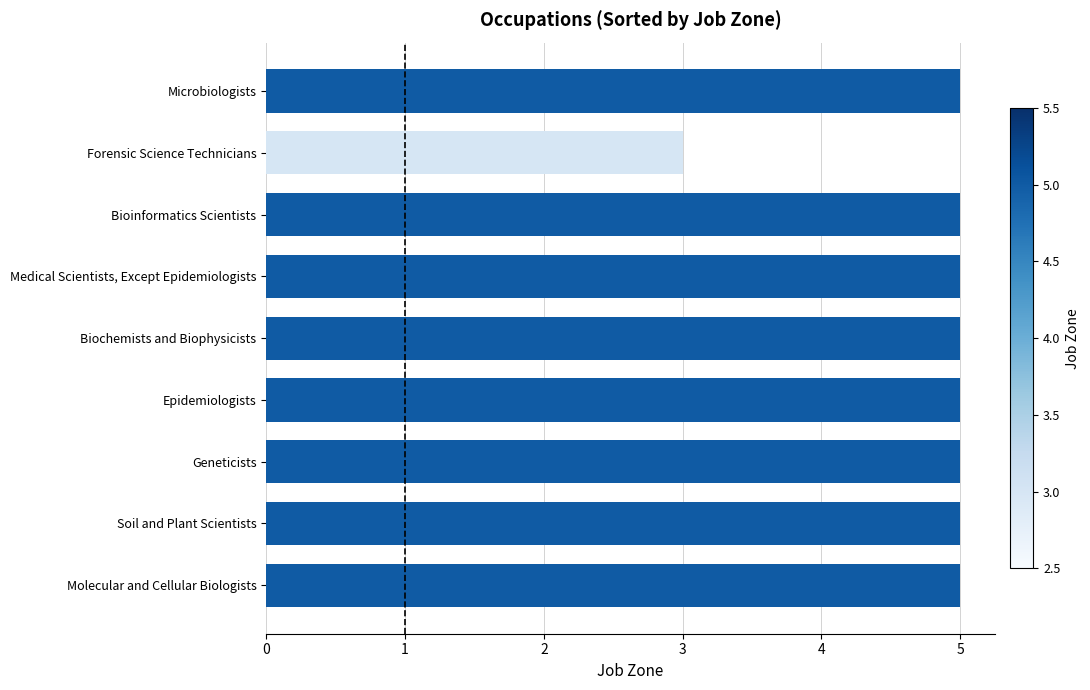

Is it true that the value at Biochemists and Biophysicists is 5?

True